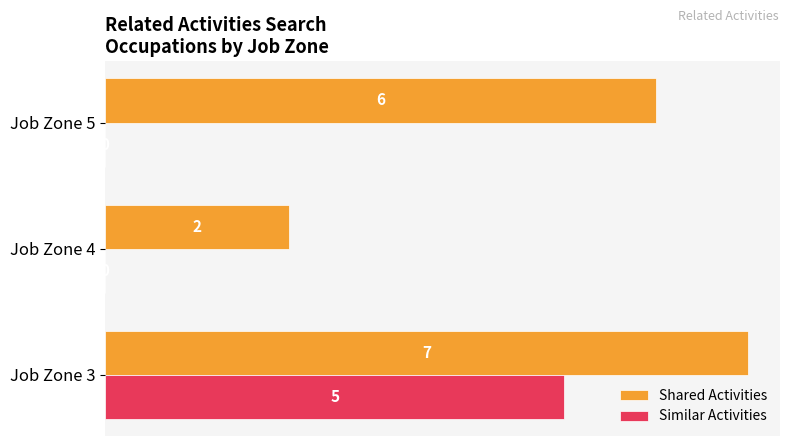

What is the maximum value for Shared Activities?

7